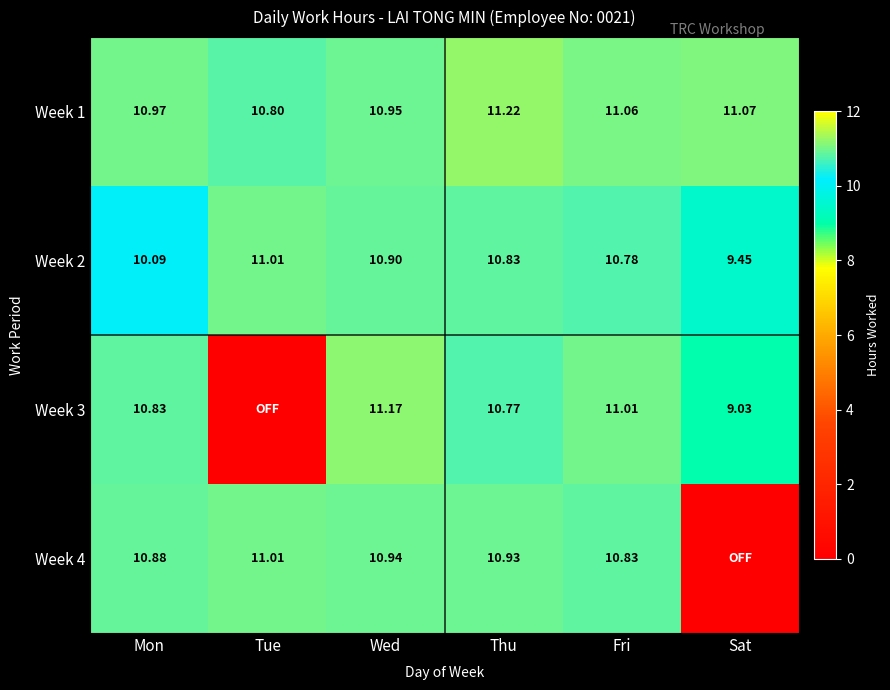

Between Mon and Wed, which series saw the biggest shift?

Week 2